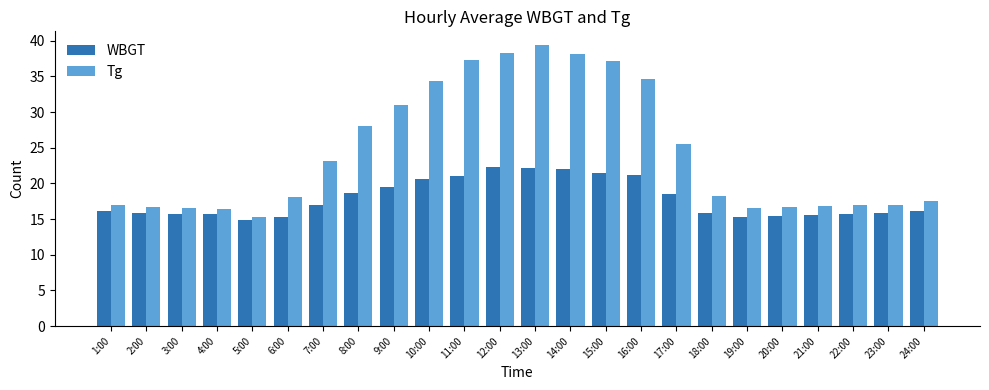

List the series in order of their peak value, highest first.

Tg, WBGT